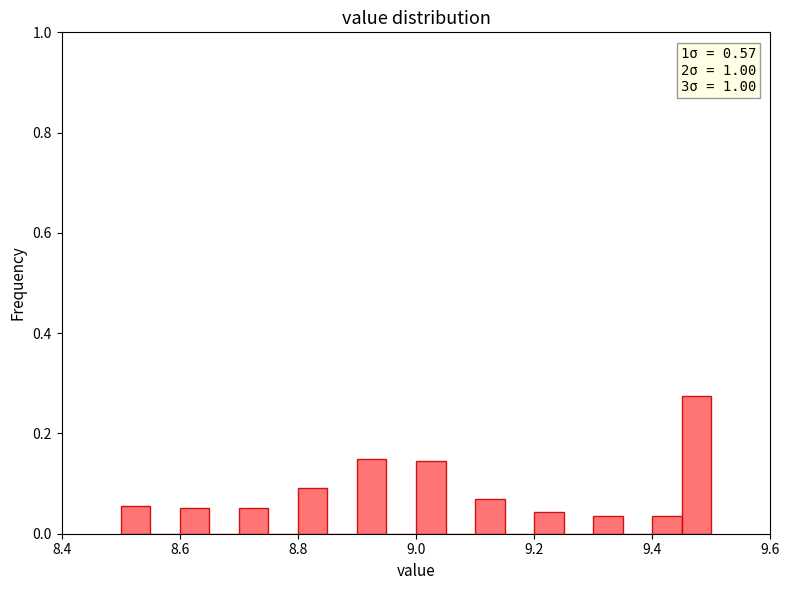

Around what value on the x-axis is the tallest bar? Give the approximate position of its centre, as read against the axis.

9.48